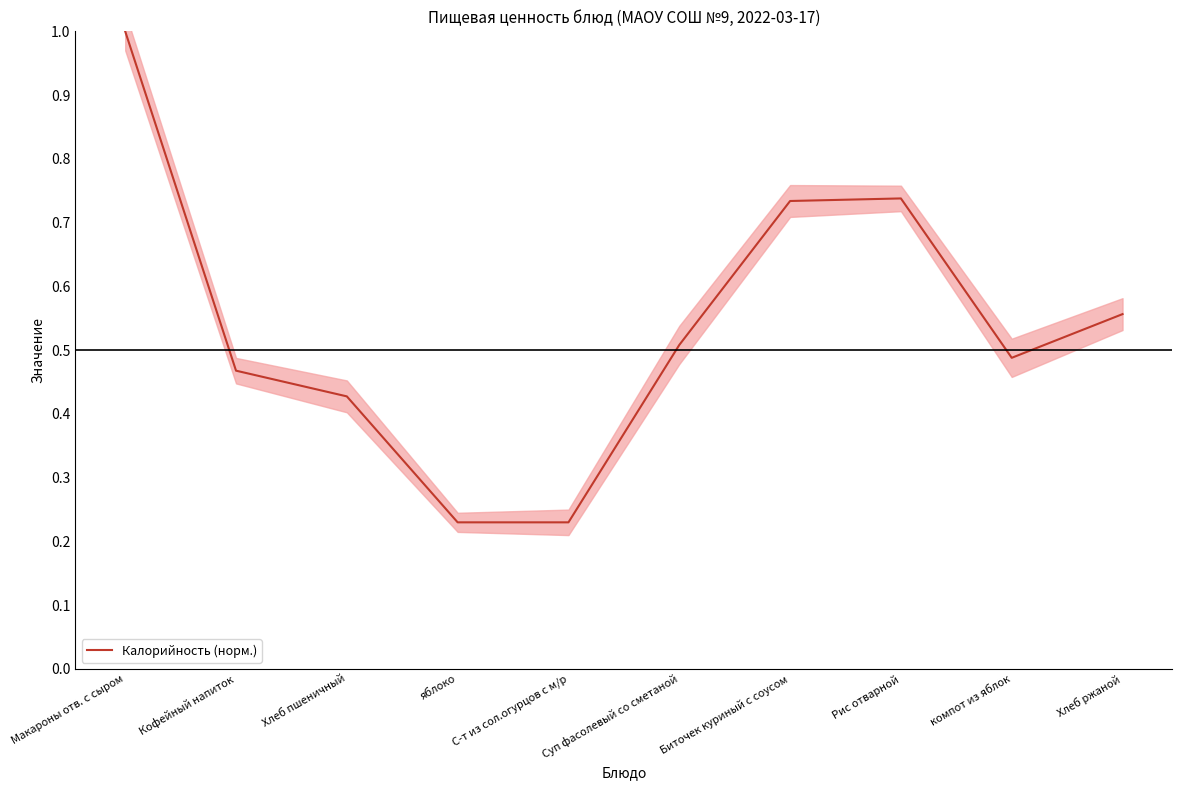

Reading right to left, what are all the values shown in this chart?

0.6	0.5	0.7	0.7	0.5	0.2	0.2	0.4	0.5	1.0